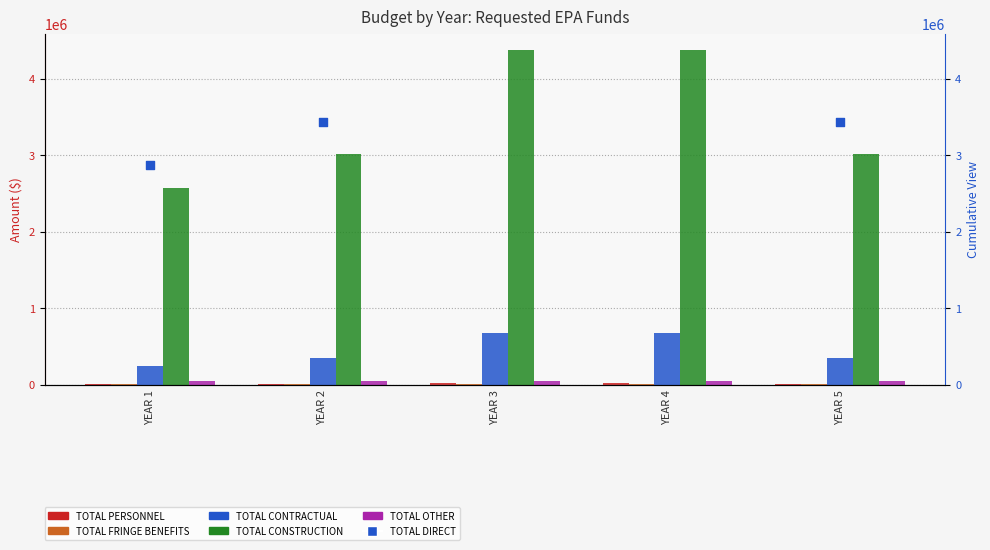

Which series reaches the minimum Y coordinate?

TOTAL FRINGE BENEFITS